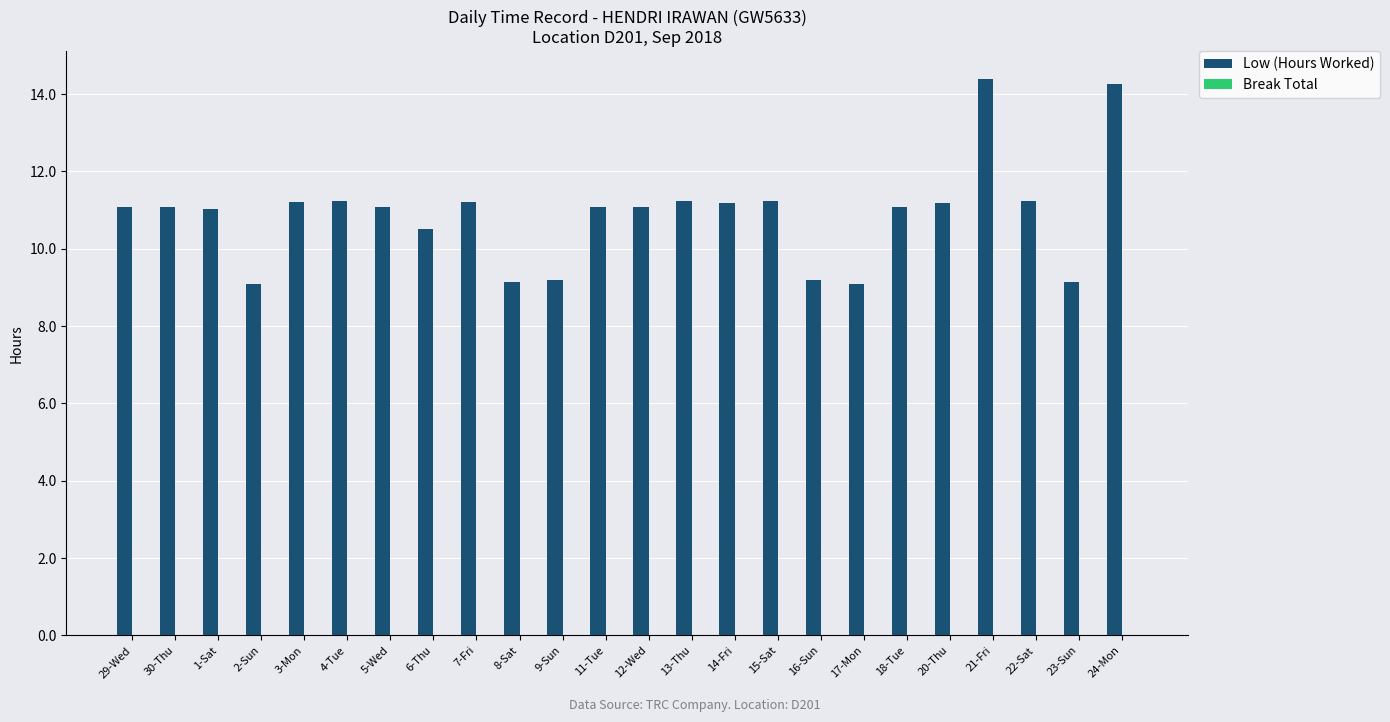

What is the sum of all values?

261.3